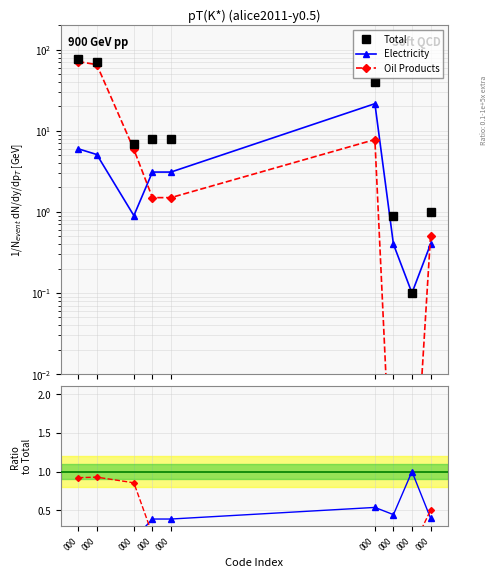

In Electricity, how many points are lower than both neighbors (excluding endpoints)?

2